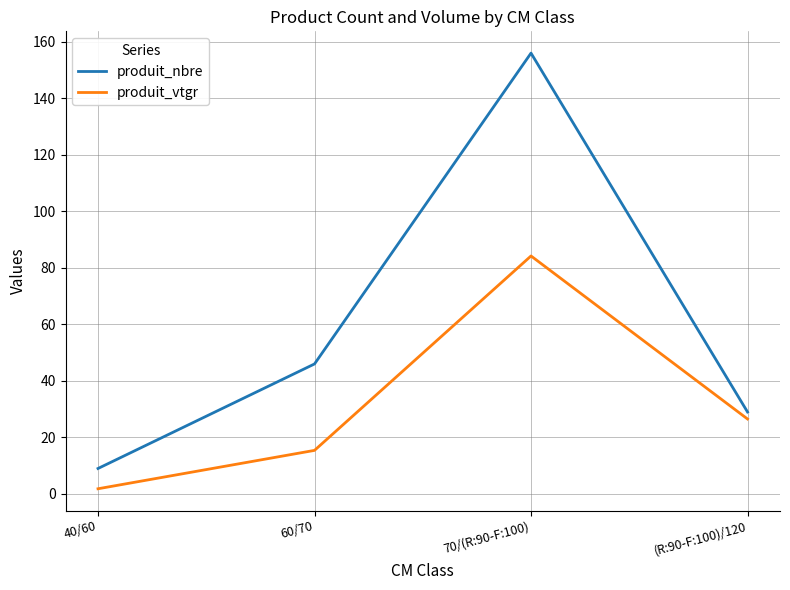

True or false: produit_nbre and produit_vtgr cross at least once.

False